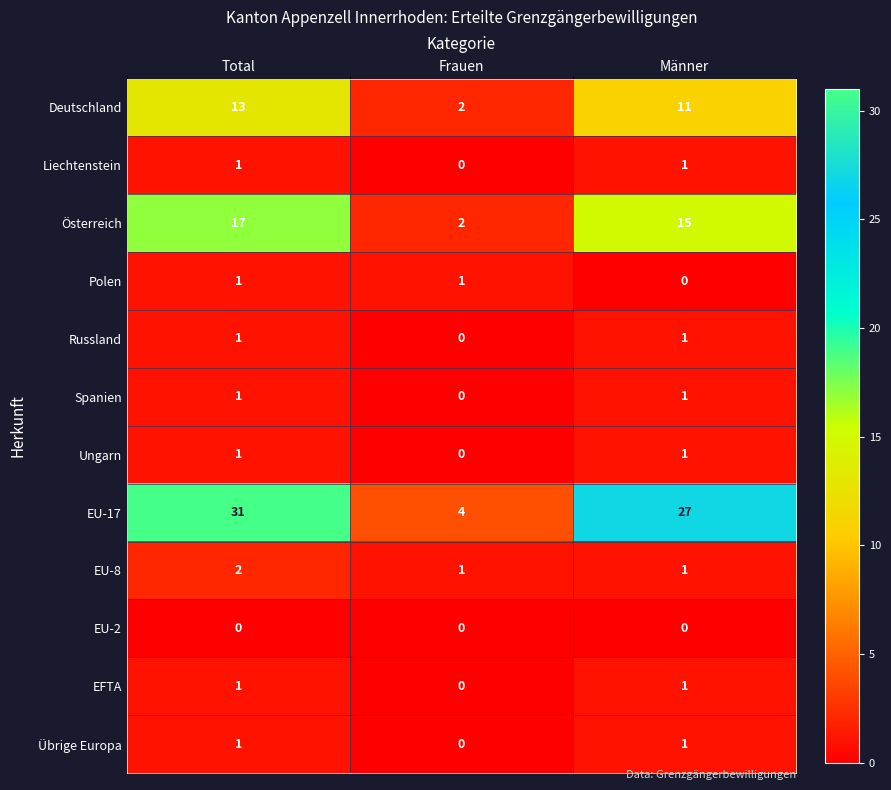

What is the difference between the maximum and minimum values in the Österreich series?

15